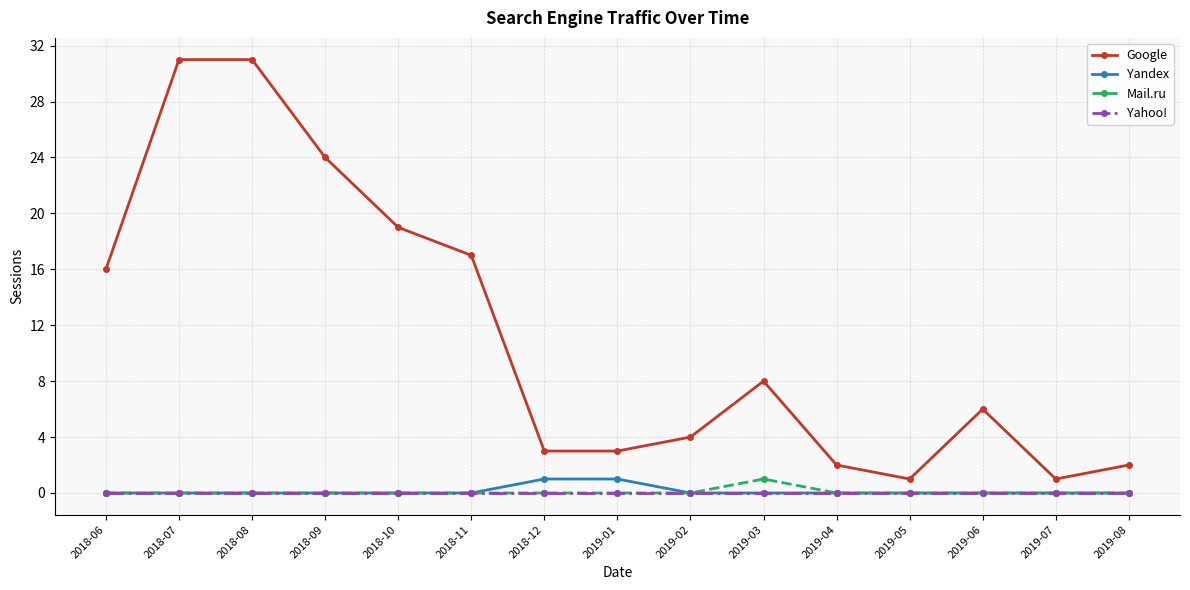

True or false: Yandex and Google cross at least once.

False